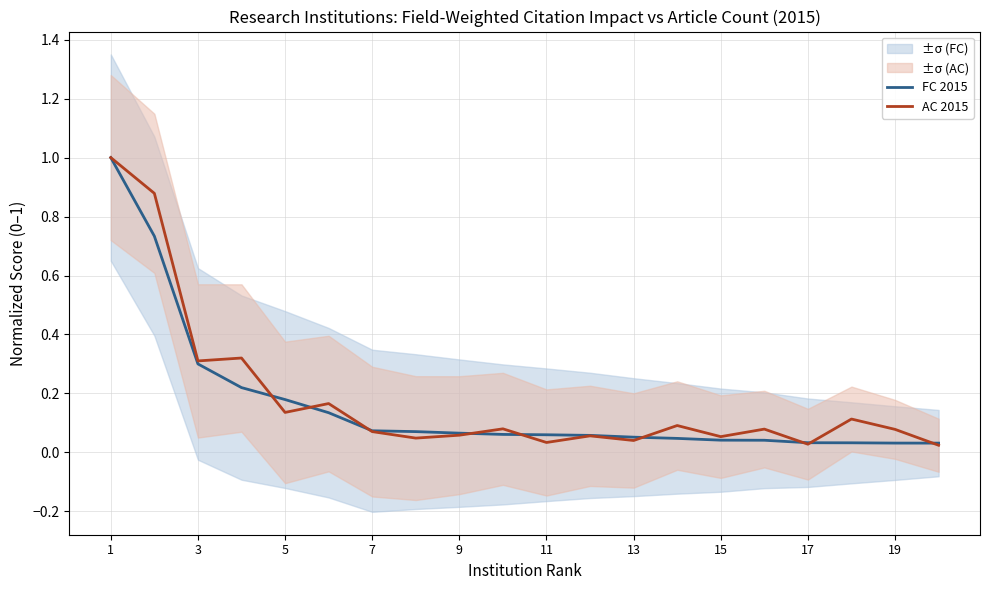

How many interior local valleys does the AC 2015 series have?

7